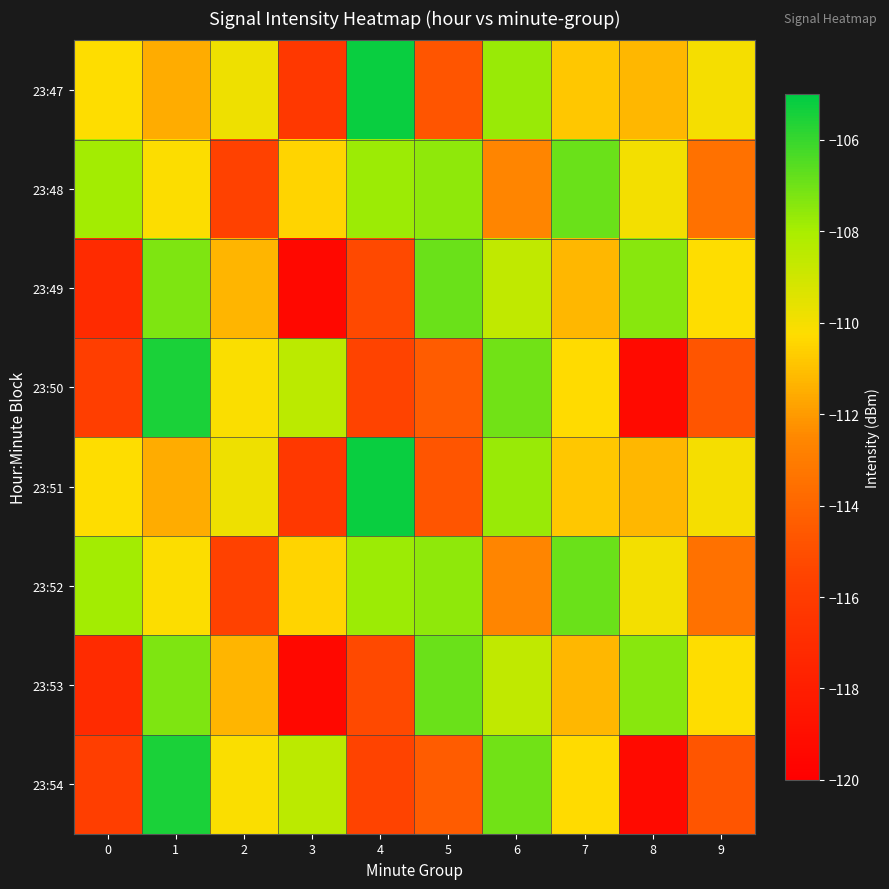

Which series changed the most between 1 and 5?

23:50